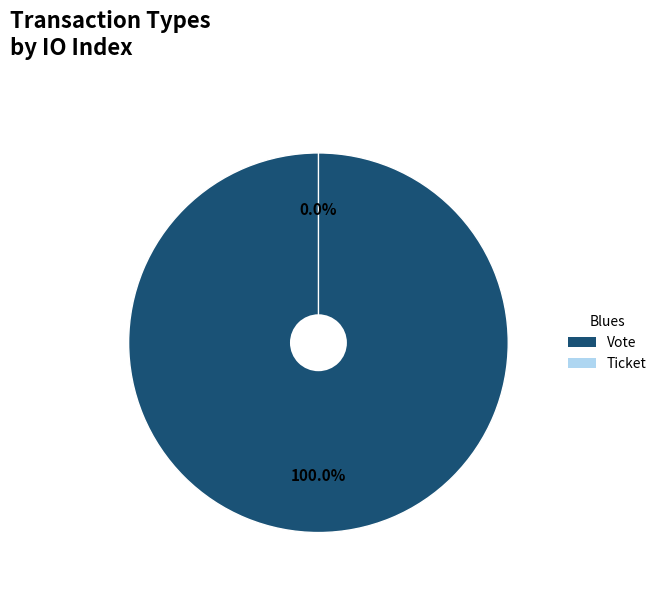

Which category accounts for the majority?

Vote